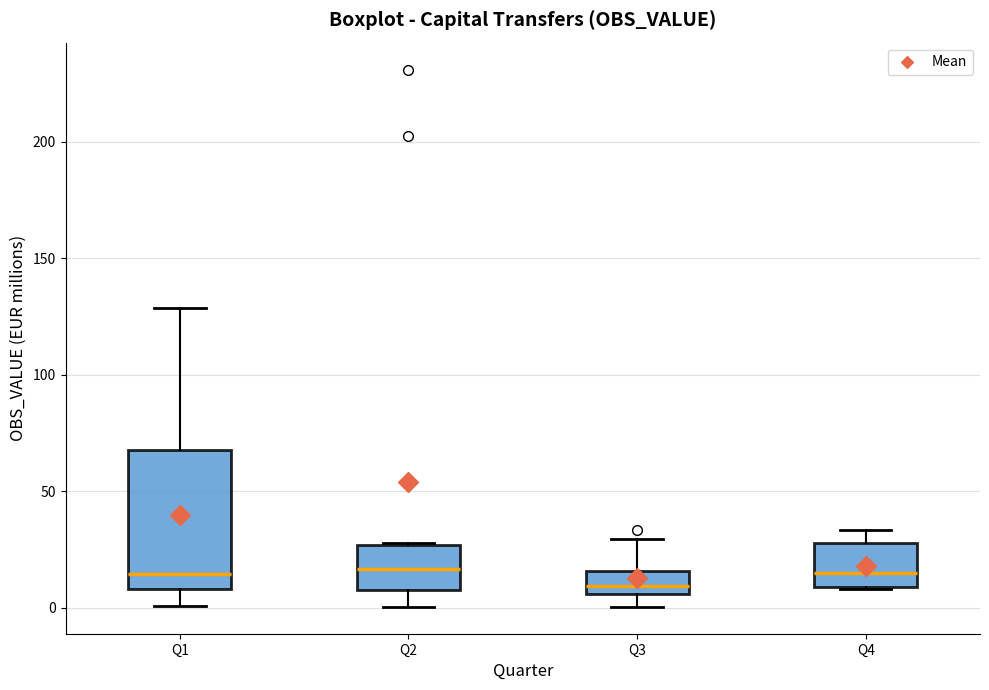

Reading left to right, transcribe this box plot: for each box, give where its median line is, the range the box spans, and where its two whiskers end, as read against the y-axis. The values are not printed on the chart, so give them approximately, as read against the axis.

Q1: median 15, box 10 to 70, whiskers 0 to 130
Q2: median 15, box 10 to 25, whiskers 0 to 30
Q3: median 10, box 5 to 15, whiskers 0 to 30
Q4: median 15, box 10 to 30, whiskers 10 to 35